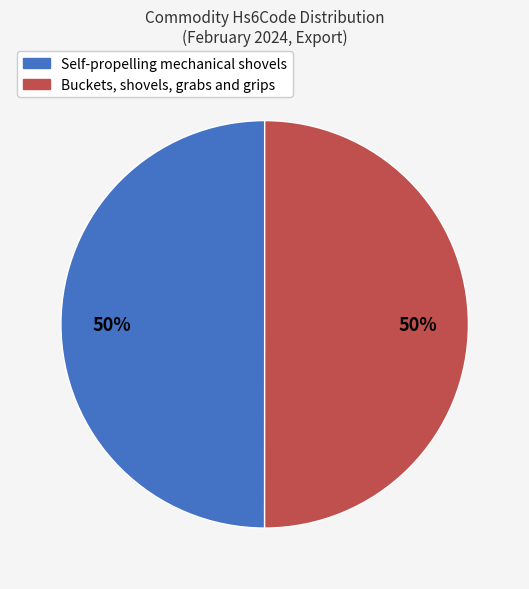

The Self-propelling mechanical shovels slice represents 41% of the pie. True or false?

False